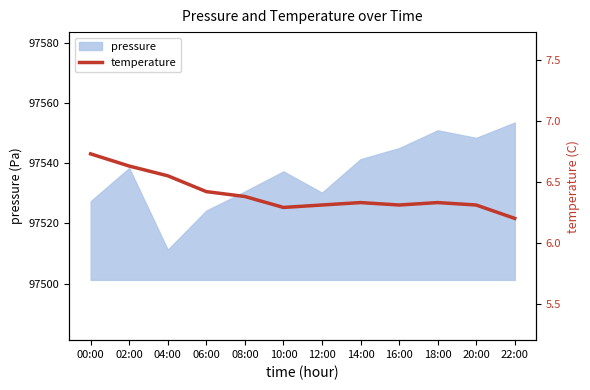

Which category has the lowest value in the pressure series?

04:00